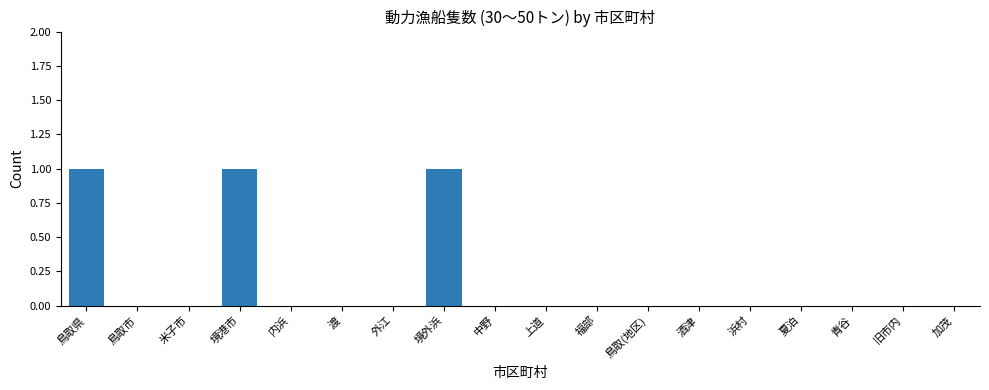

Is it true that the value at 鳥取市 is -1?

False